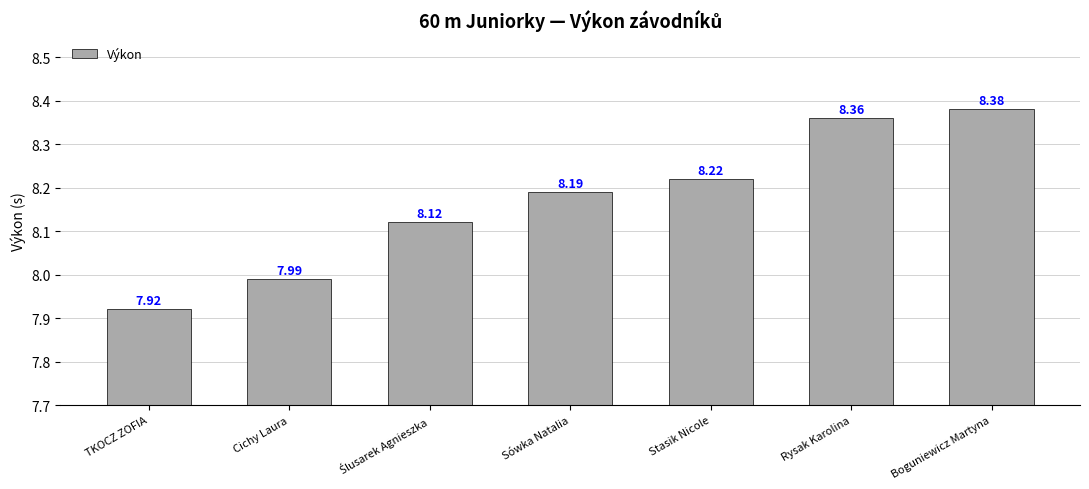

What position from the left is TKOCZ ZOFIA?

1